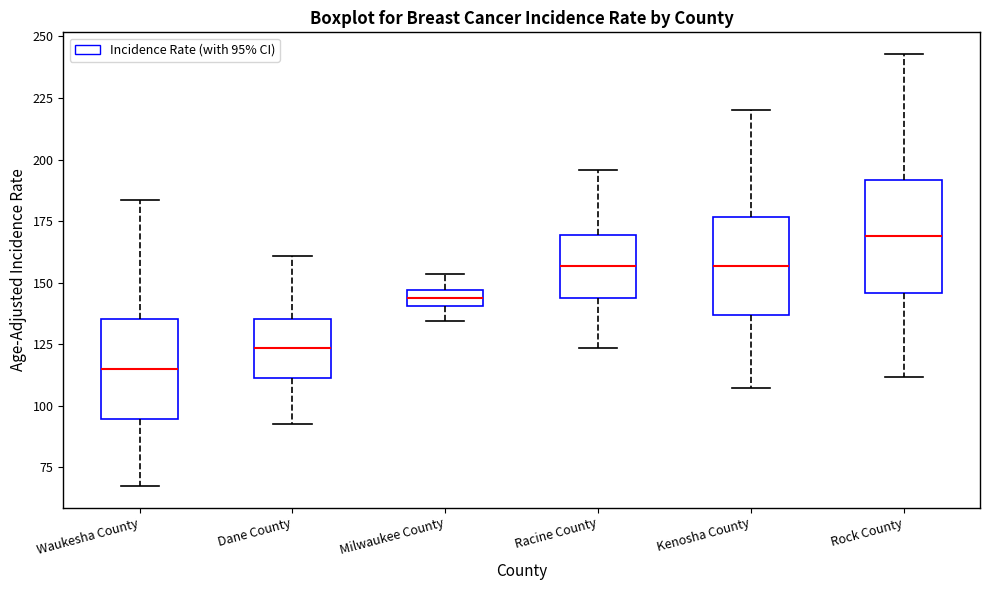

Which box has the highest median line?

Rock County